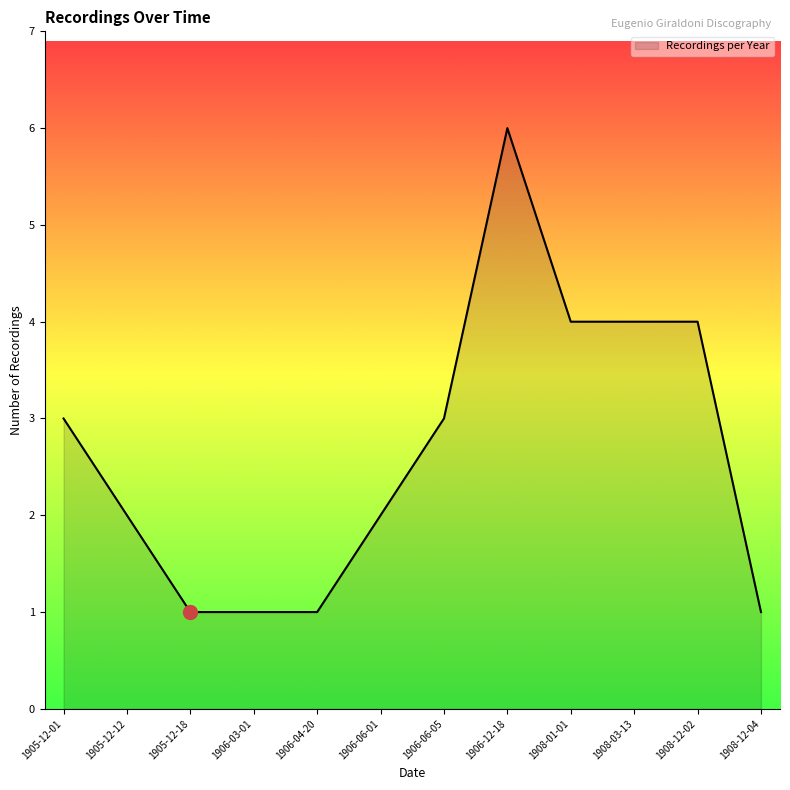

What is the change in value from 1906-06-05 to 1908-03-13?

+1